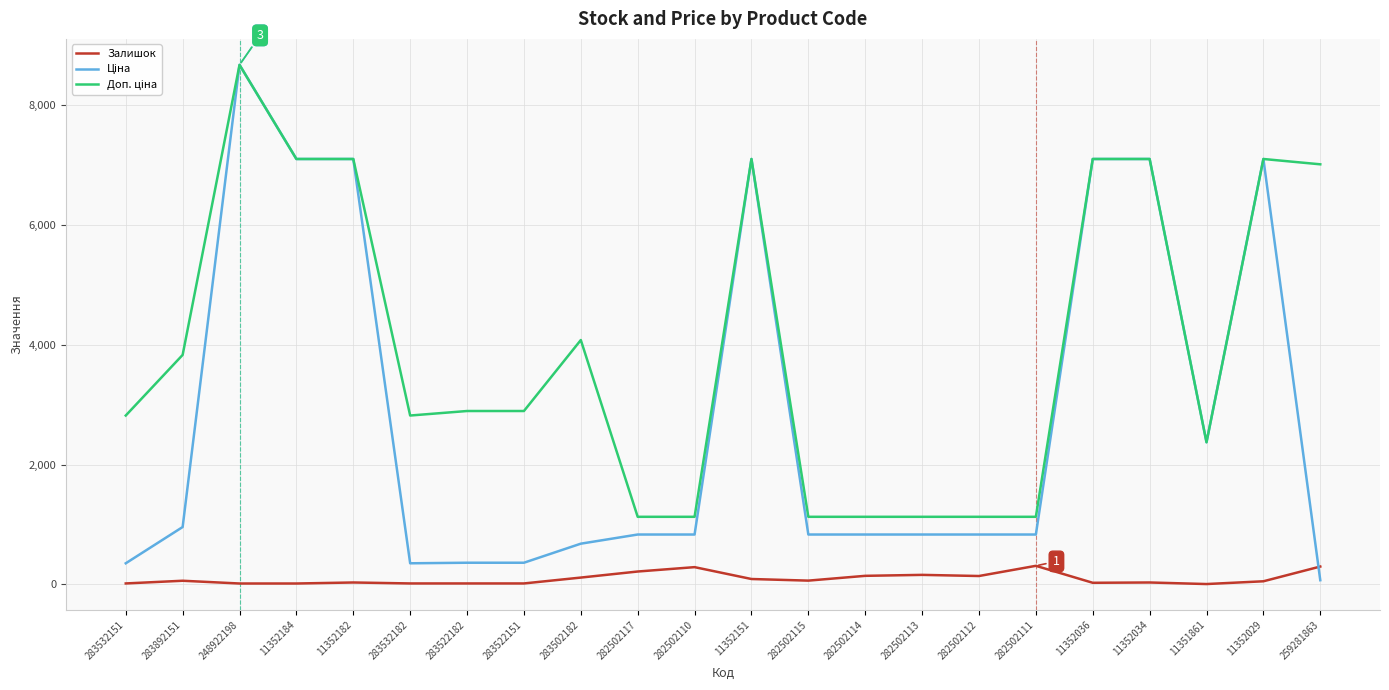

What position from the left is 283522151?

8